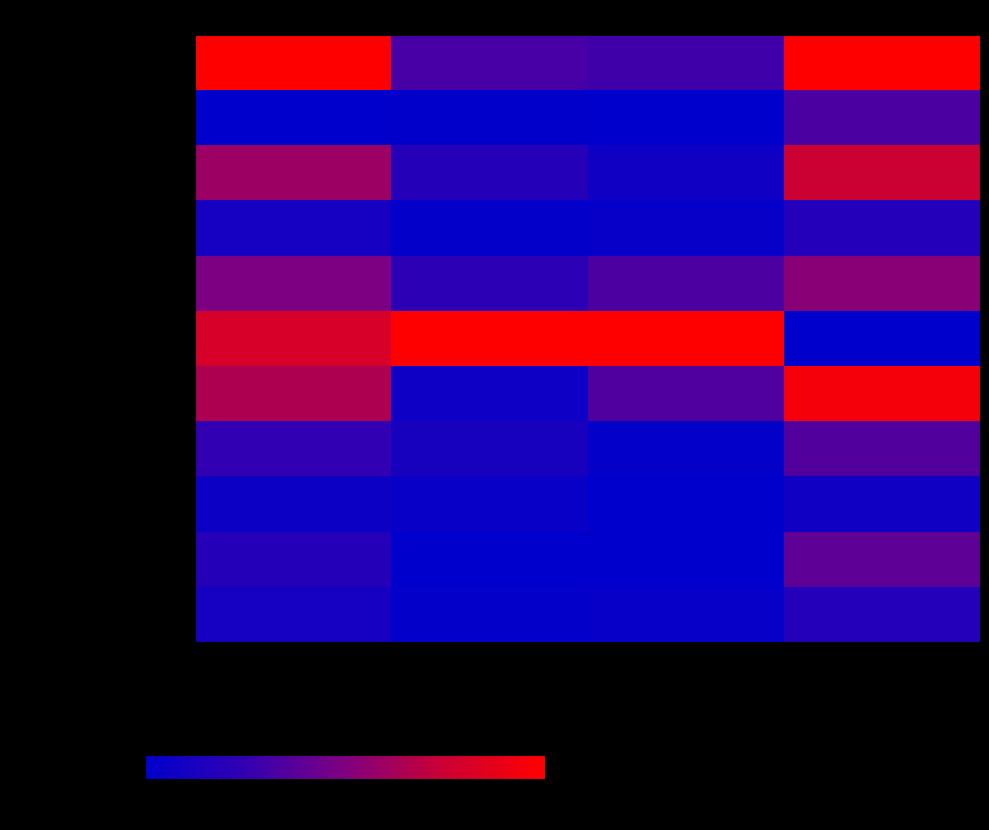

How many distinct data groups are displayed?

11